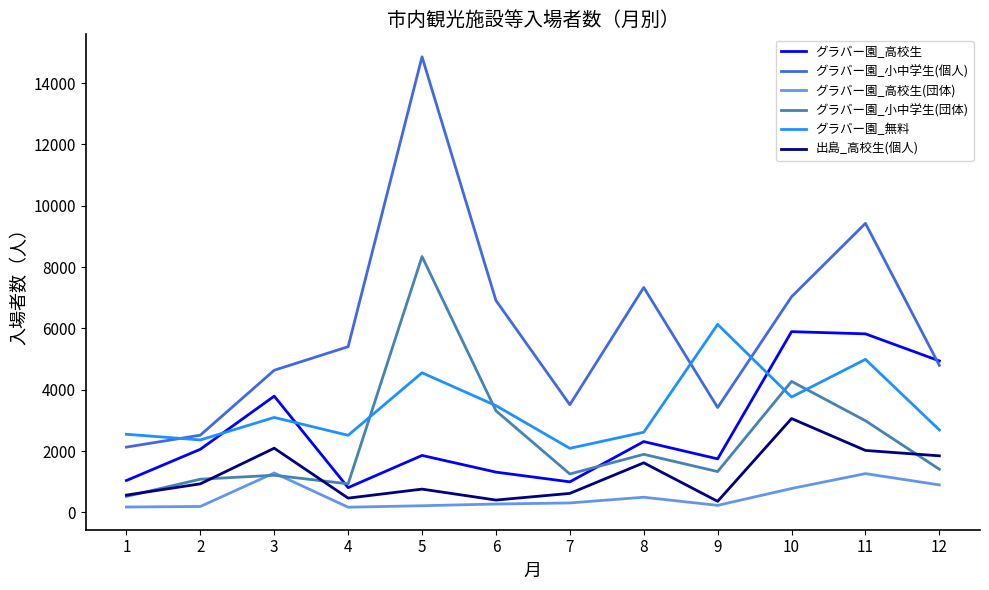

What is the highest value of the グラバー園_小中学生(団体) series?

8343